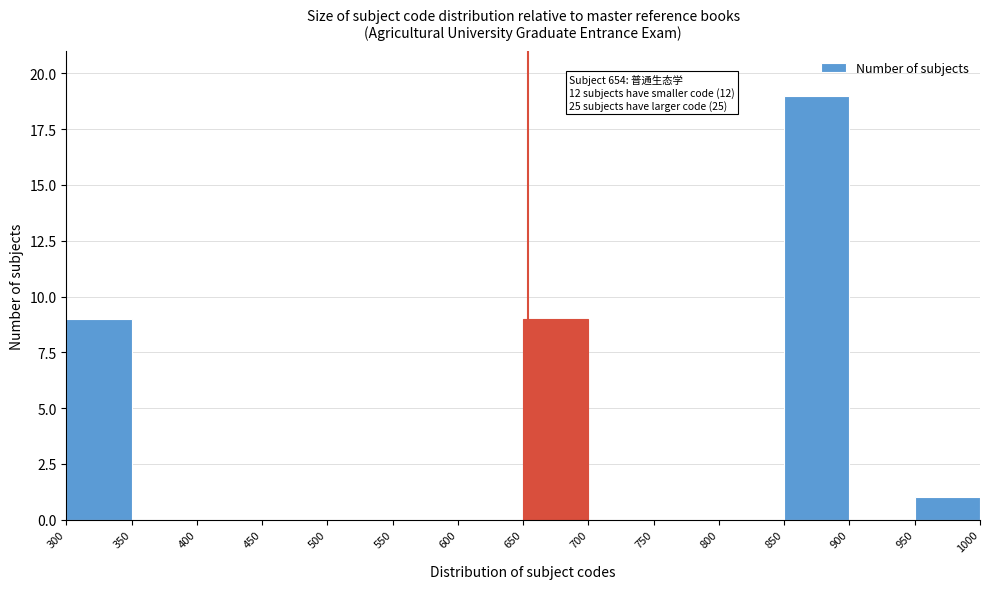

Over which range of the x-axis is the bar tallest?

850 to 900